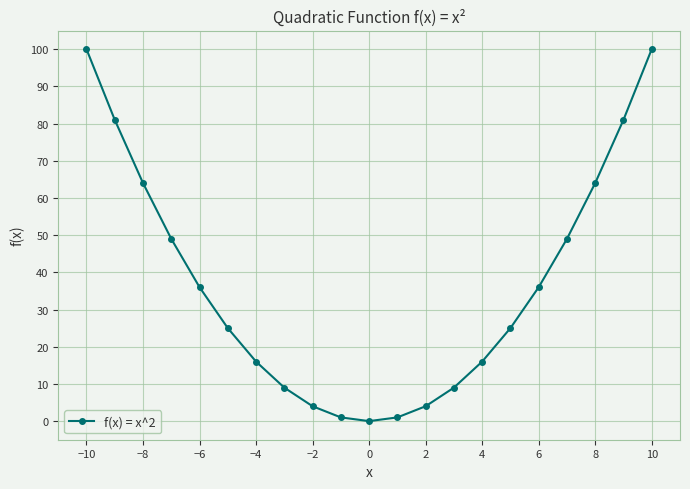

What is the difference between the maximum and second lowest values?

99